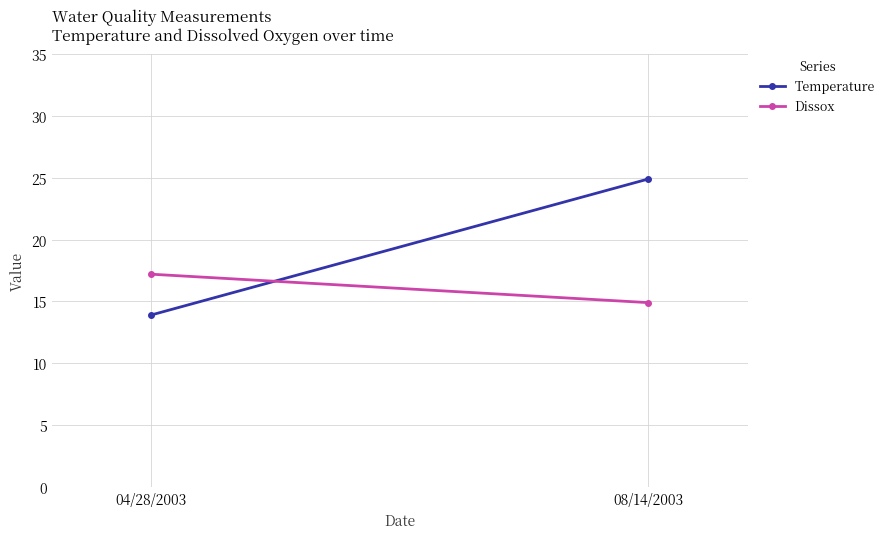

At which label is Temperature closest to 19?

04/28/2003